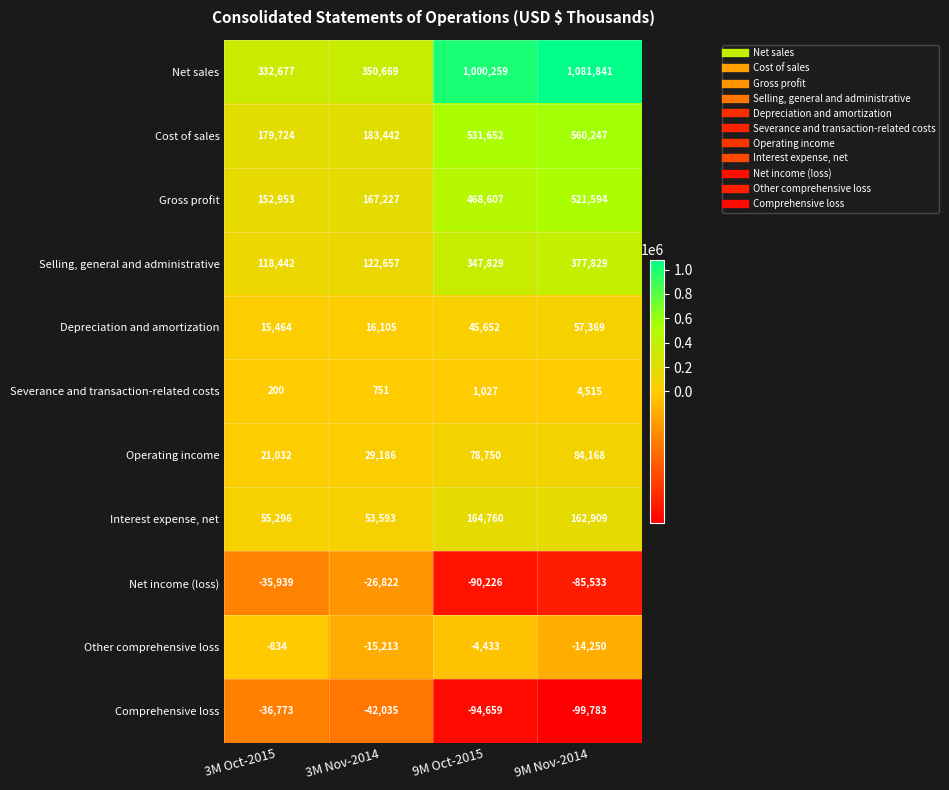

What is the approximate value of Selling, general and administrative at 3M Nov-2014, to the nearest 50?

122650